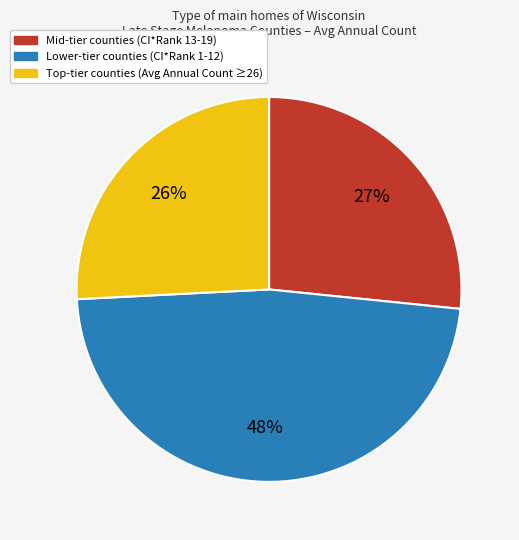

Is there a majority slice in this chart?

No